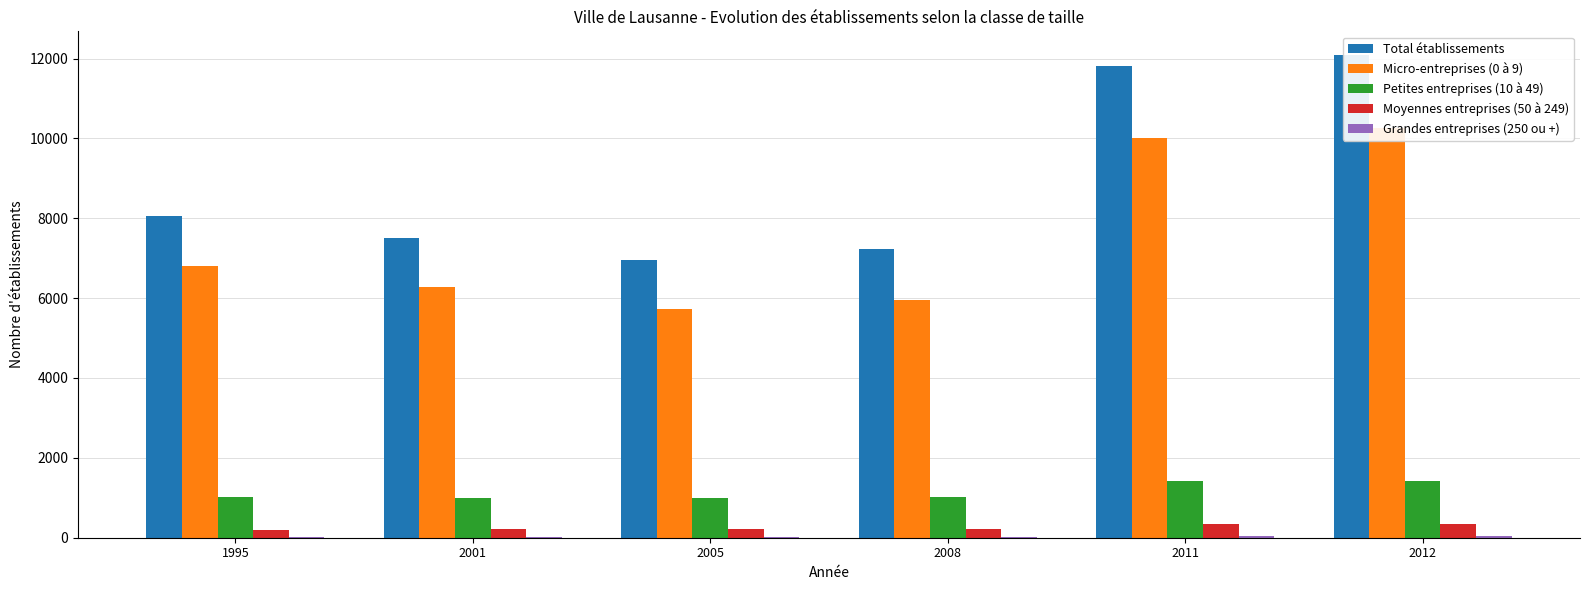

Is the value of Micro-entreprises (0 à 9) at 2005 greater than the value of Moyennes entreprises (50 à 249) at 2001?

Yes